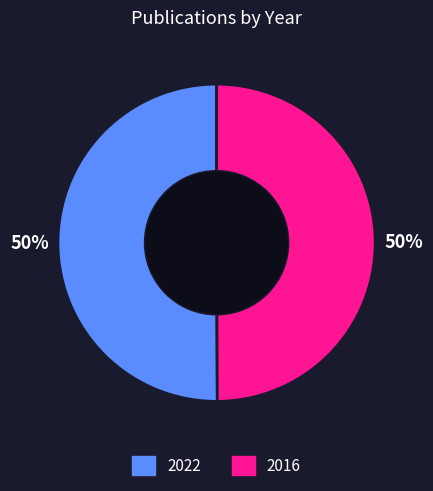

To the nearest percent, what percentage of the pie is 2016?

50%